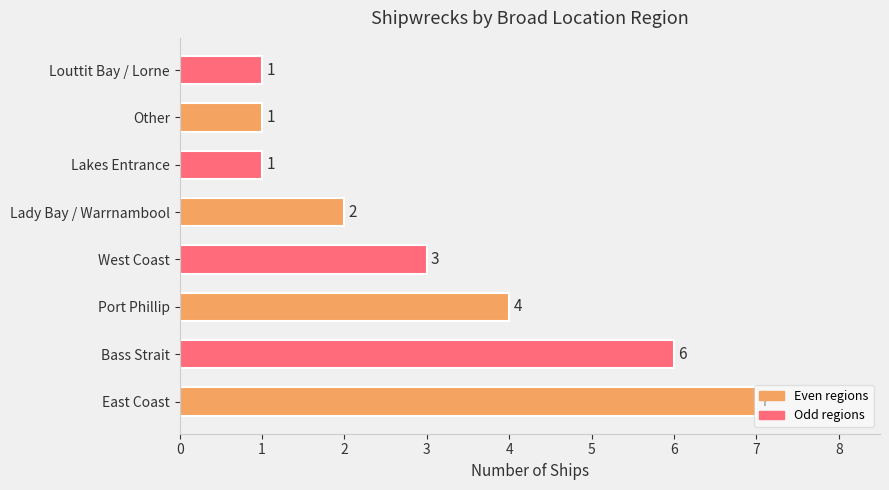

Between West Coast and East Coast, which is larger?

East Coast